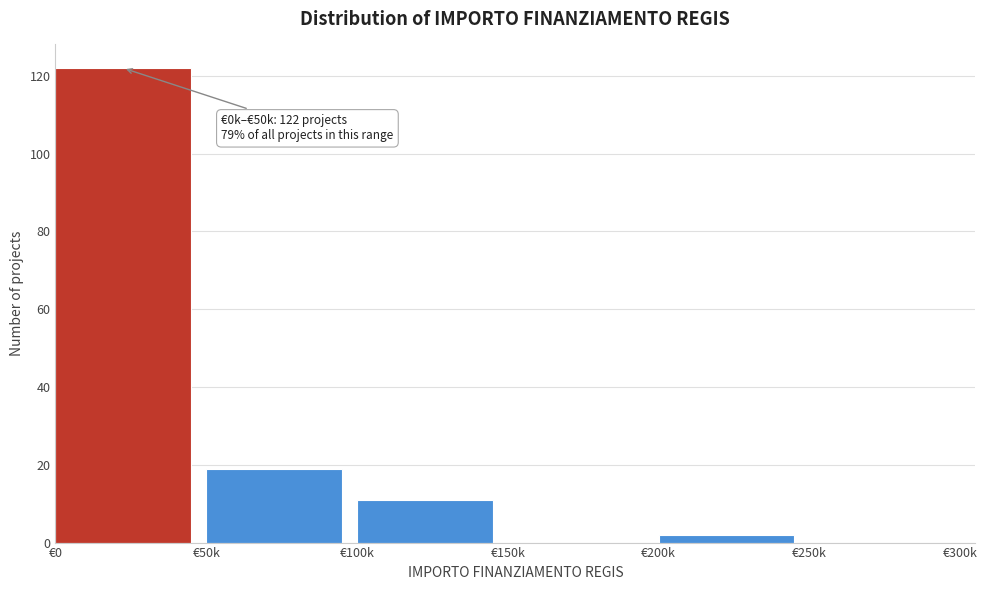

Reading left to right, list all the values displayed in this chart.

€0=122	€50k=19	€100k=11	€150k=0	€200k=2	€250k=0